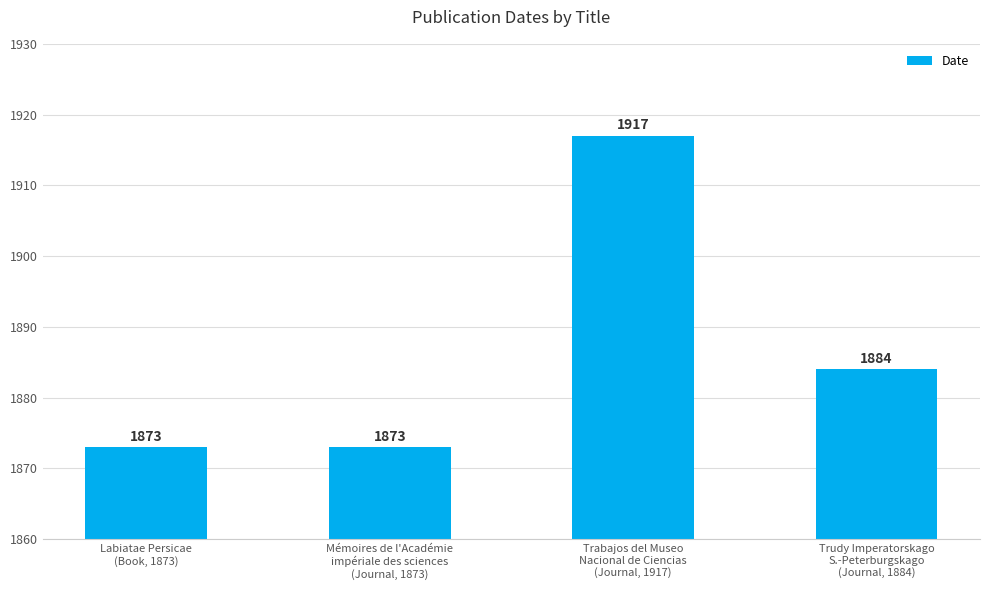

What is the value of the 1st bar from the left?

1873